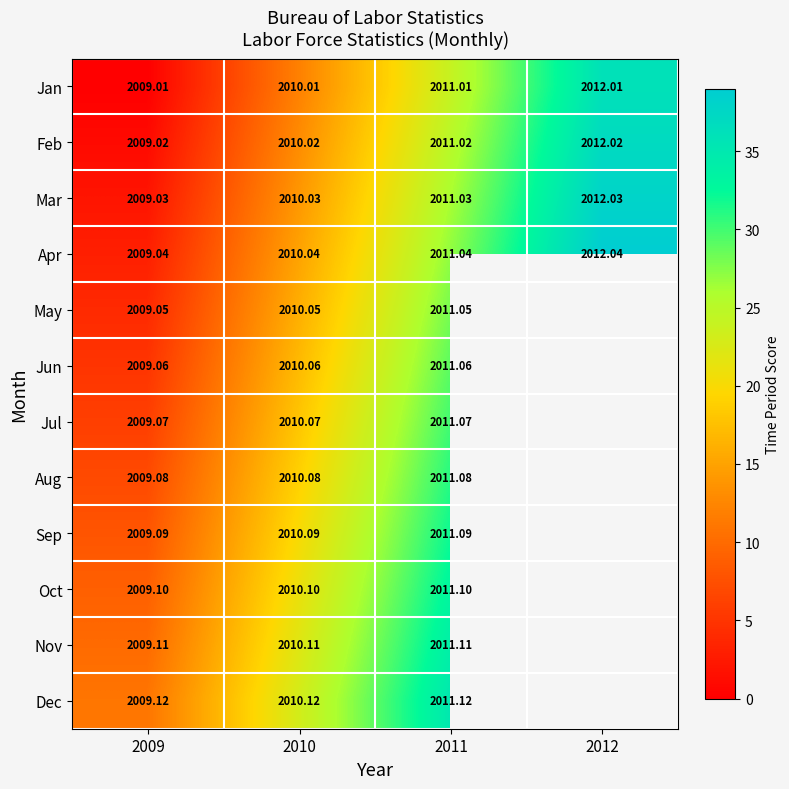

Is the value of Jan at 2011 greater than the value of Nov at 2011?

No